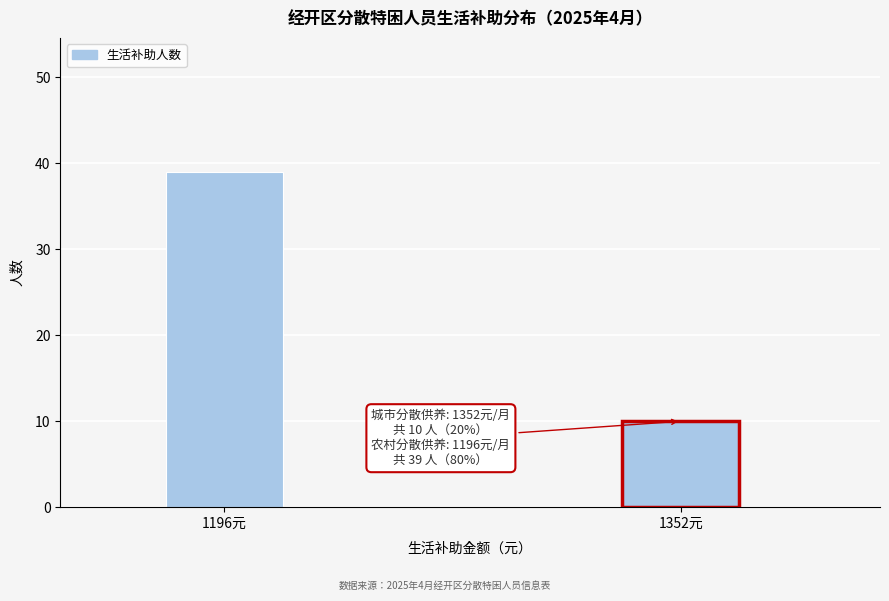

Reading left to right, what are all the values shown in this chart?

1196元=39	1352元=10